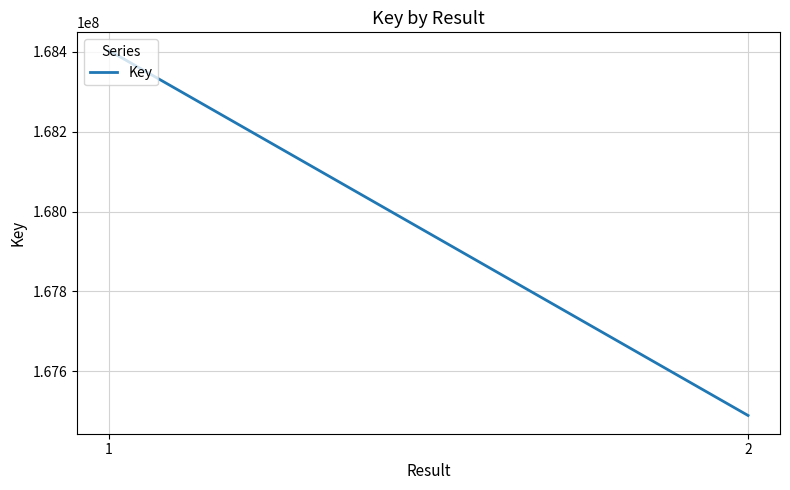

Reading right to left, what are all the values shown in this chart?

2=167489025	1=168403330